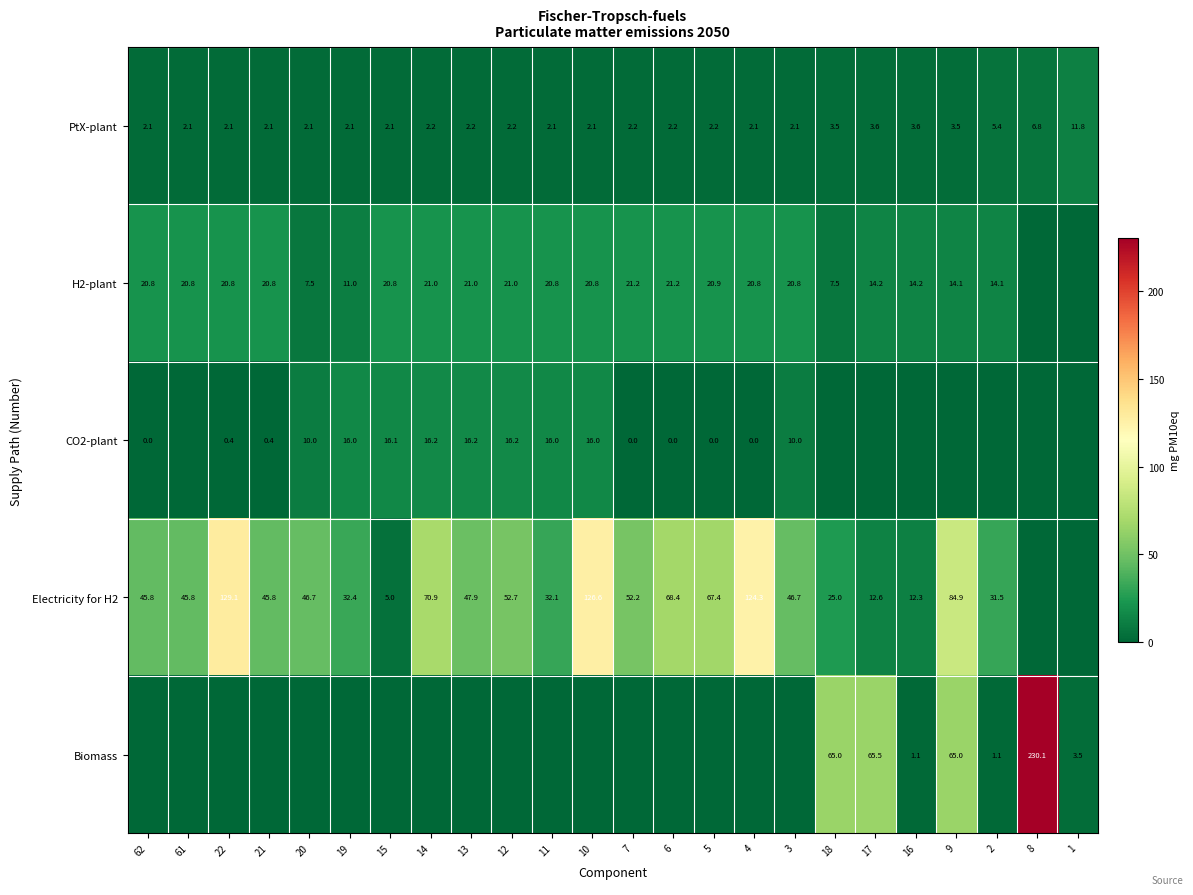

What is the difference between the highest and lowest values at 9?

84.9